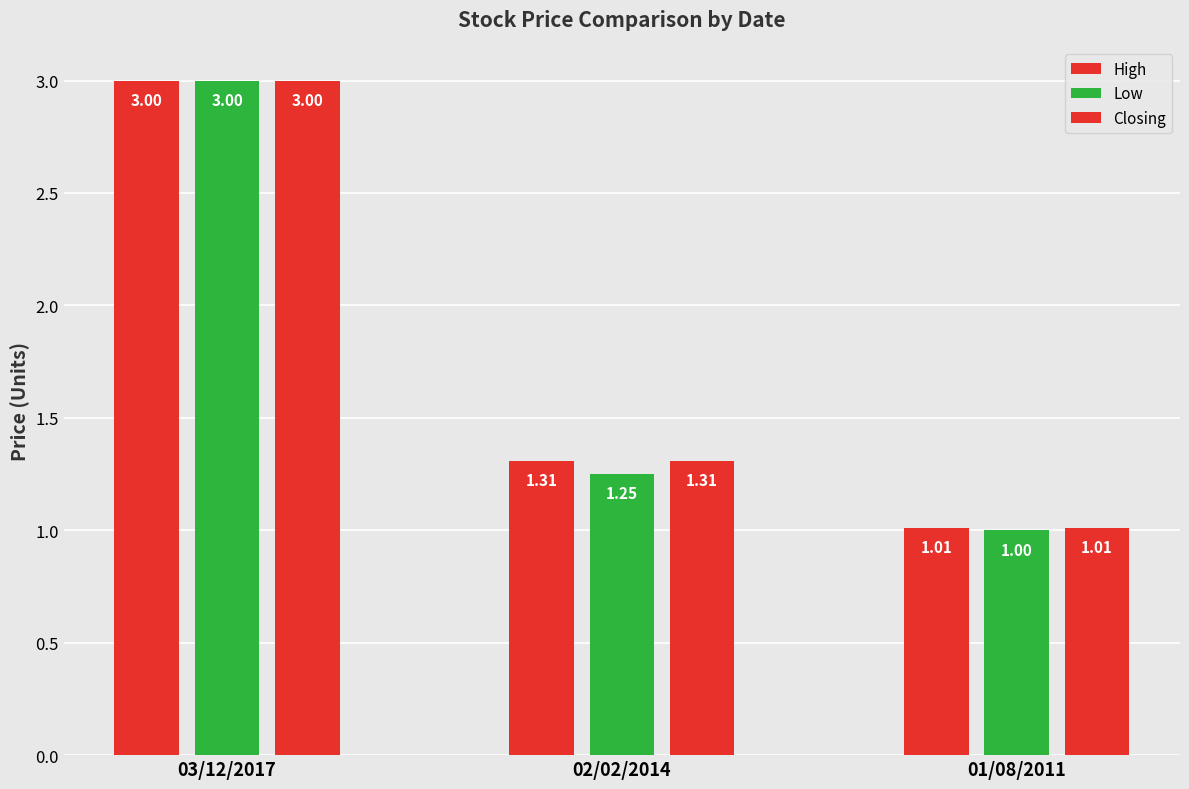

What is the label of the 3rd bar from the left?

01/08/2011